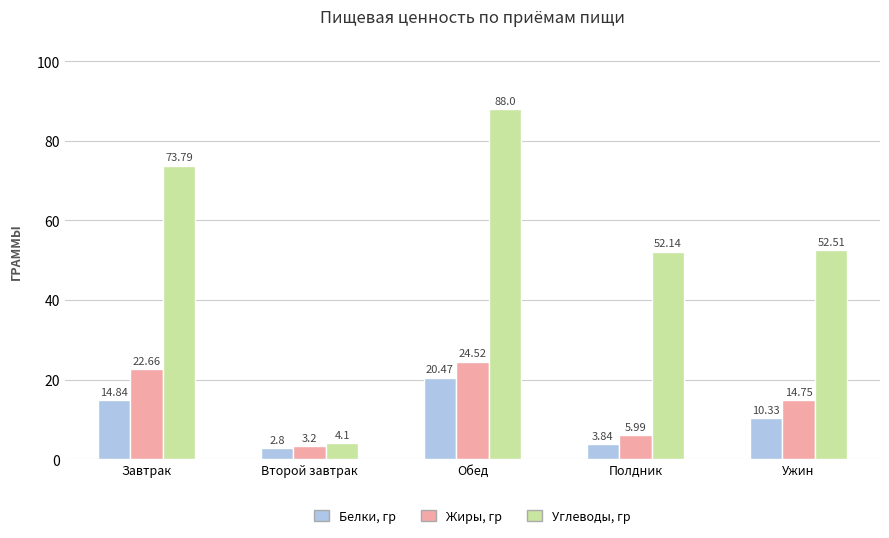

What is the label of the 3rd bar from the left?

Обед